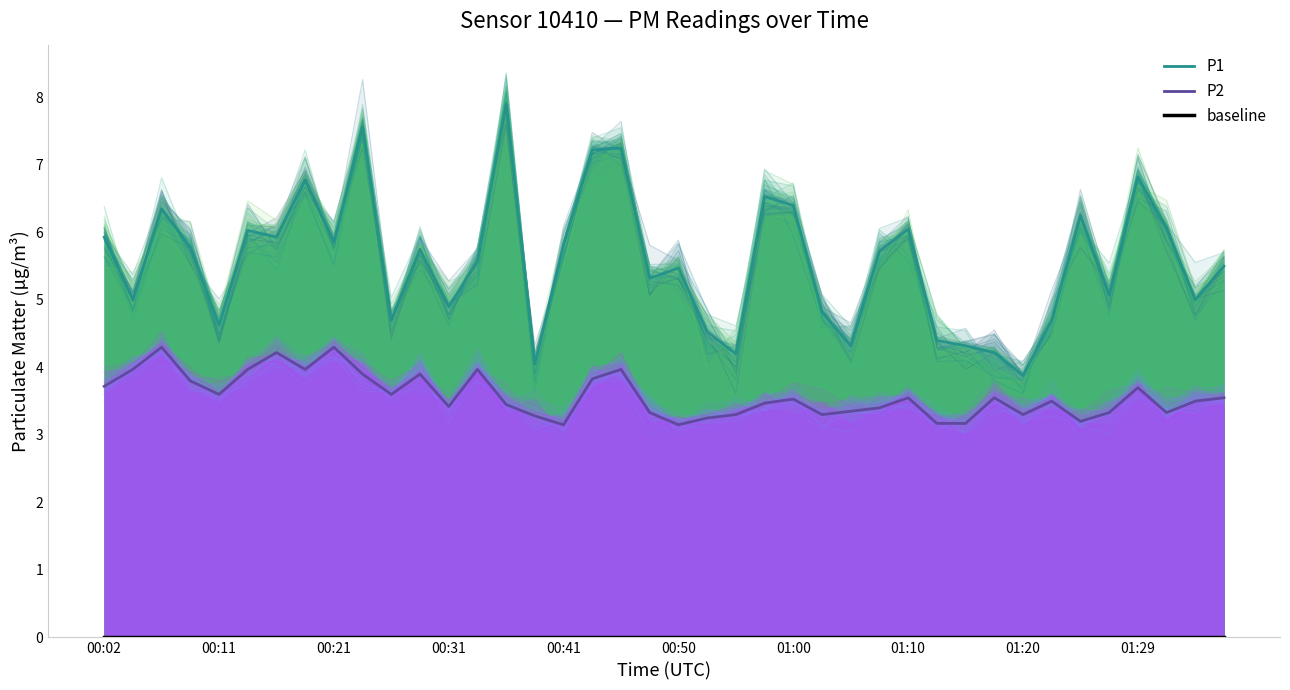

Does the chart have visible grid lines?

No